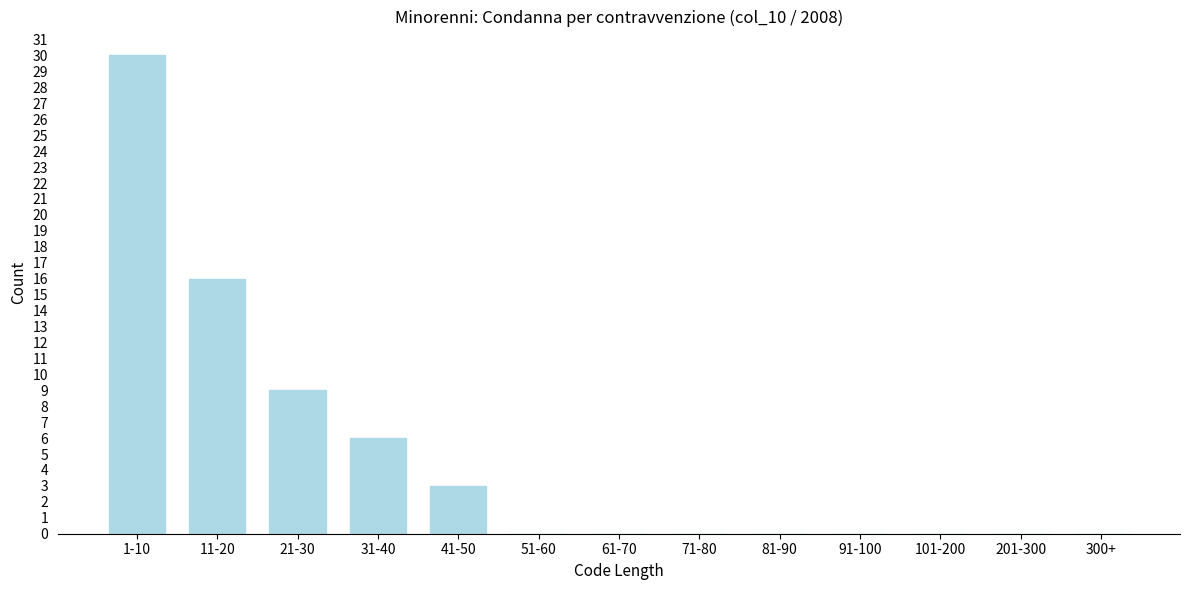

Reading right to left, list all the values displayed in this chart.

300+=0	201-300=0	101-200=0	91-100=0	81-90=0	71-80=0	61-70=0	51-60=0	41-50=3	31-40=6	21-30=9	11-20=16	1-10=30